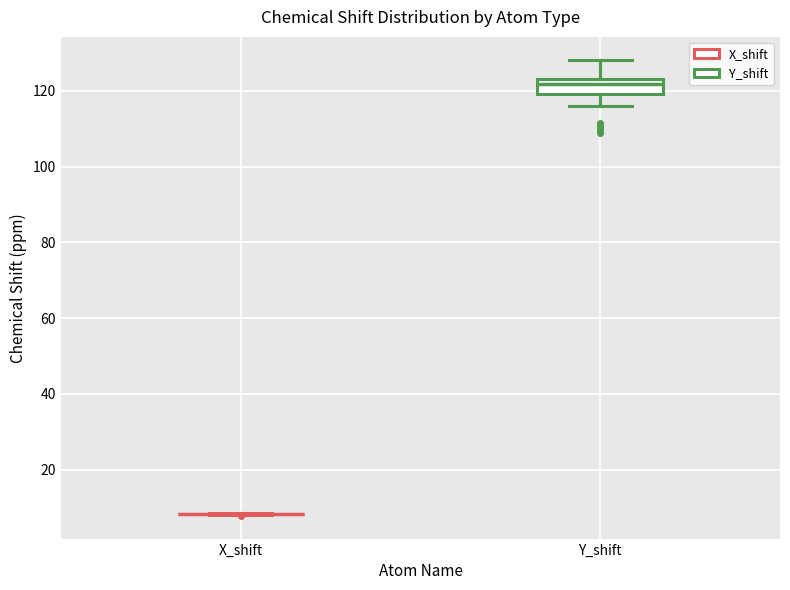

Which box is the tallest, from its lower edge to its upper edge?

Y_shift